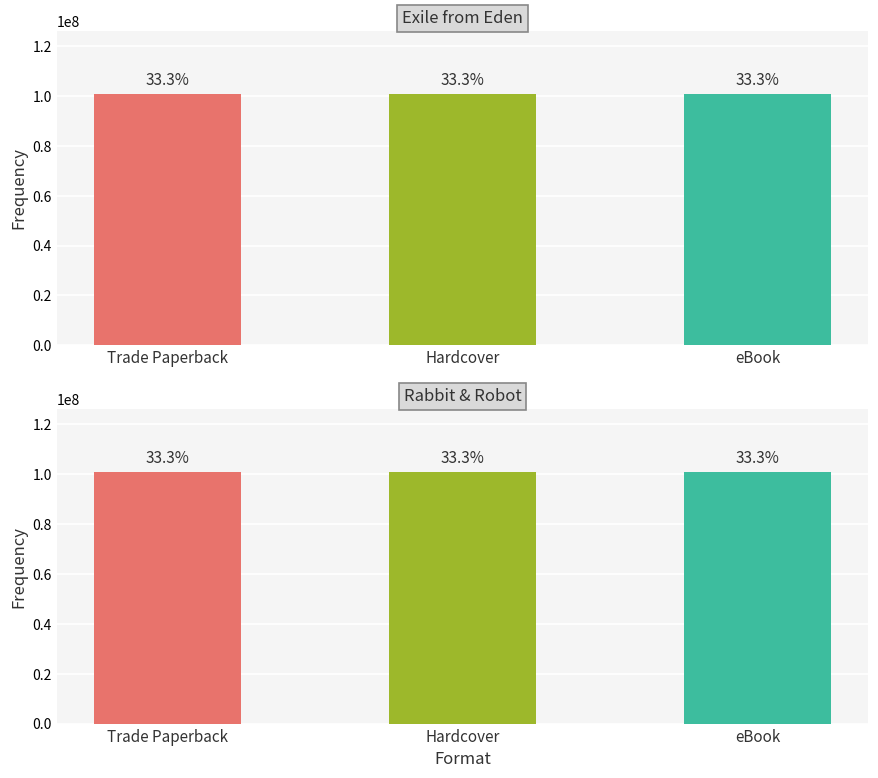

What is the total value across all series at Trade Paperback?

201745856